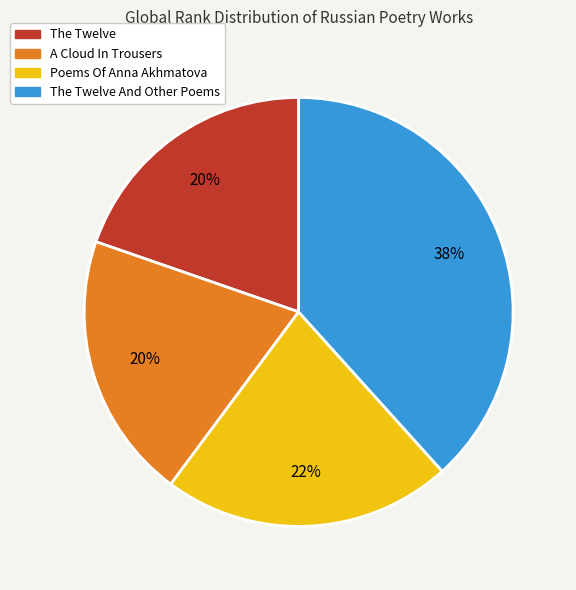

To the nearest percent, what is the average slice percentage?

25%